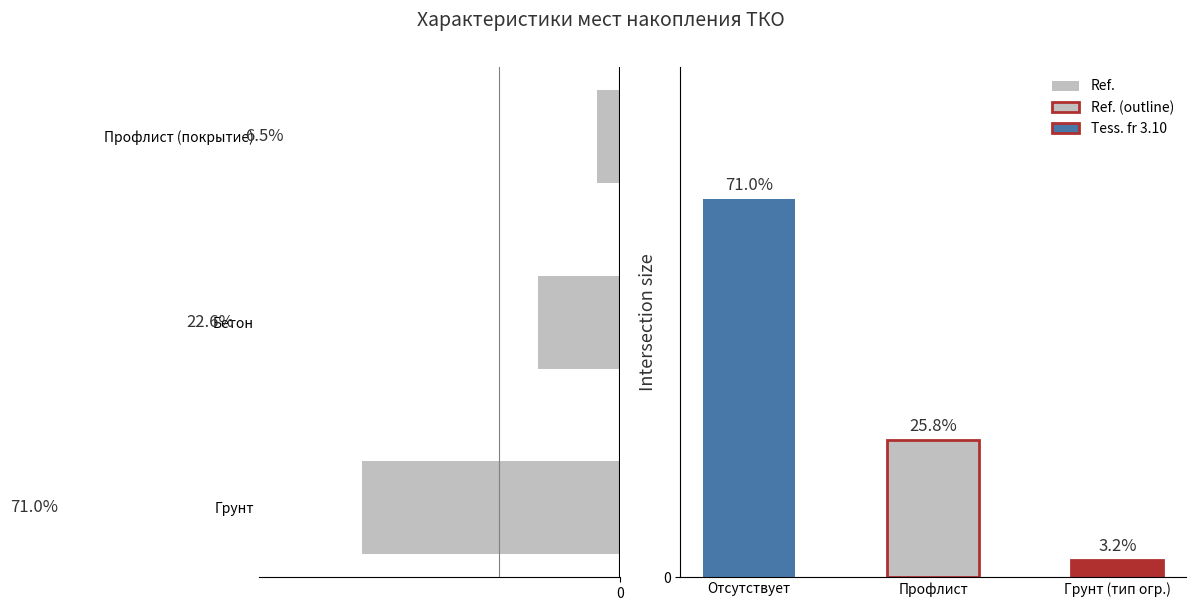

List the labels in order of Тип поверхности value, largest first.

Грунт, Бетон, Профлист (покрытие)